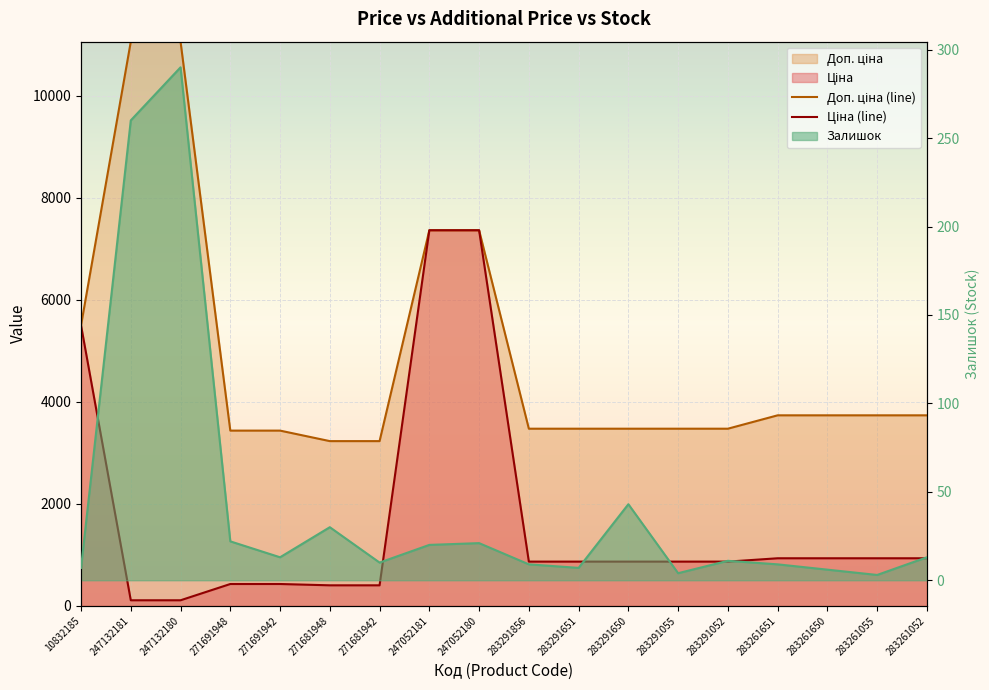

At which label does Доп. ціна first exceed 3734?

10832185